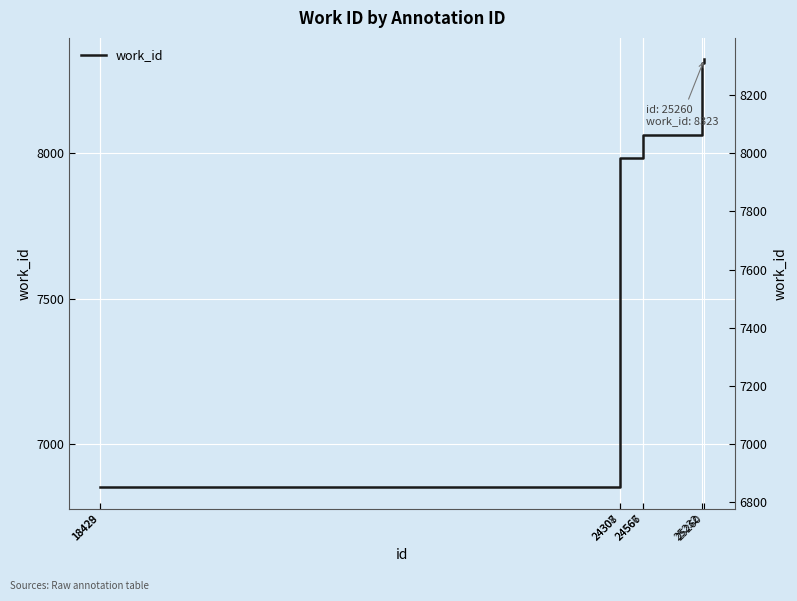

What is the value of the 8th point from the left?

8323